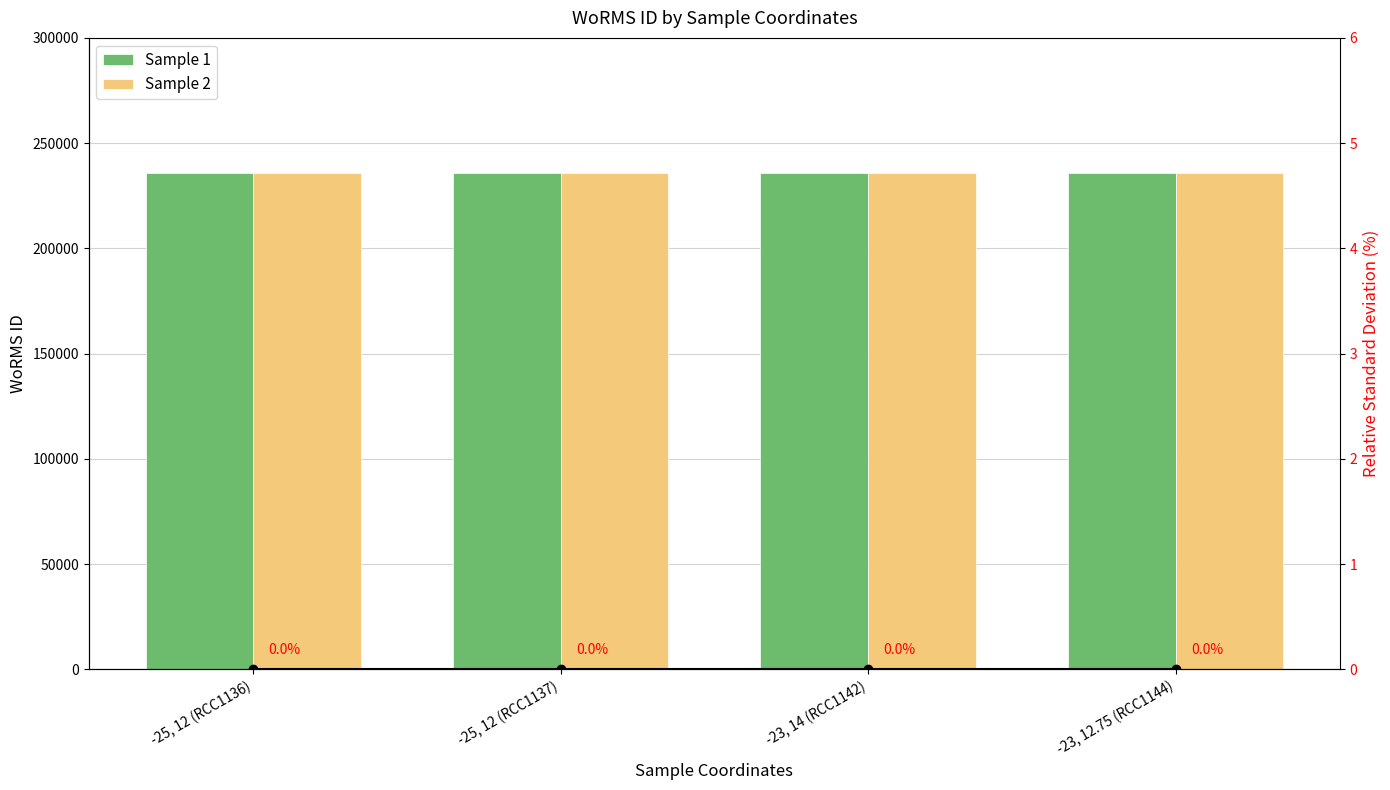

Rank the series at -25, 12 (RCC1136) from highest to lowest value.

Sample 1, Sample 2, RSD